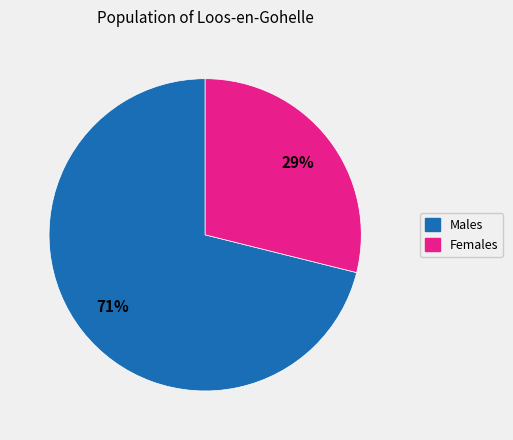

Is there a majority slice in this chart?

Yes